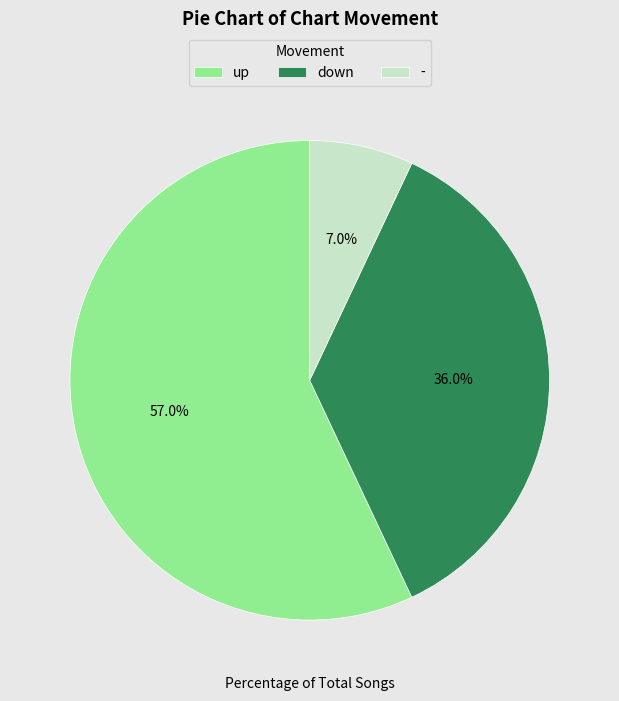

How many slices are in this pie chart?

3